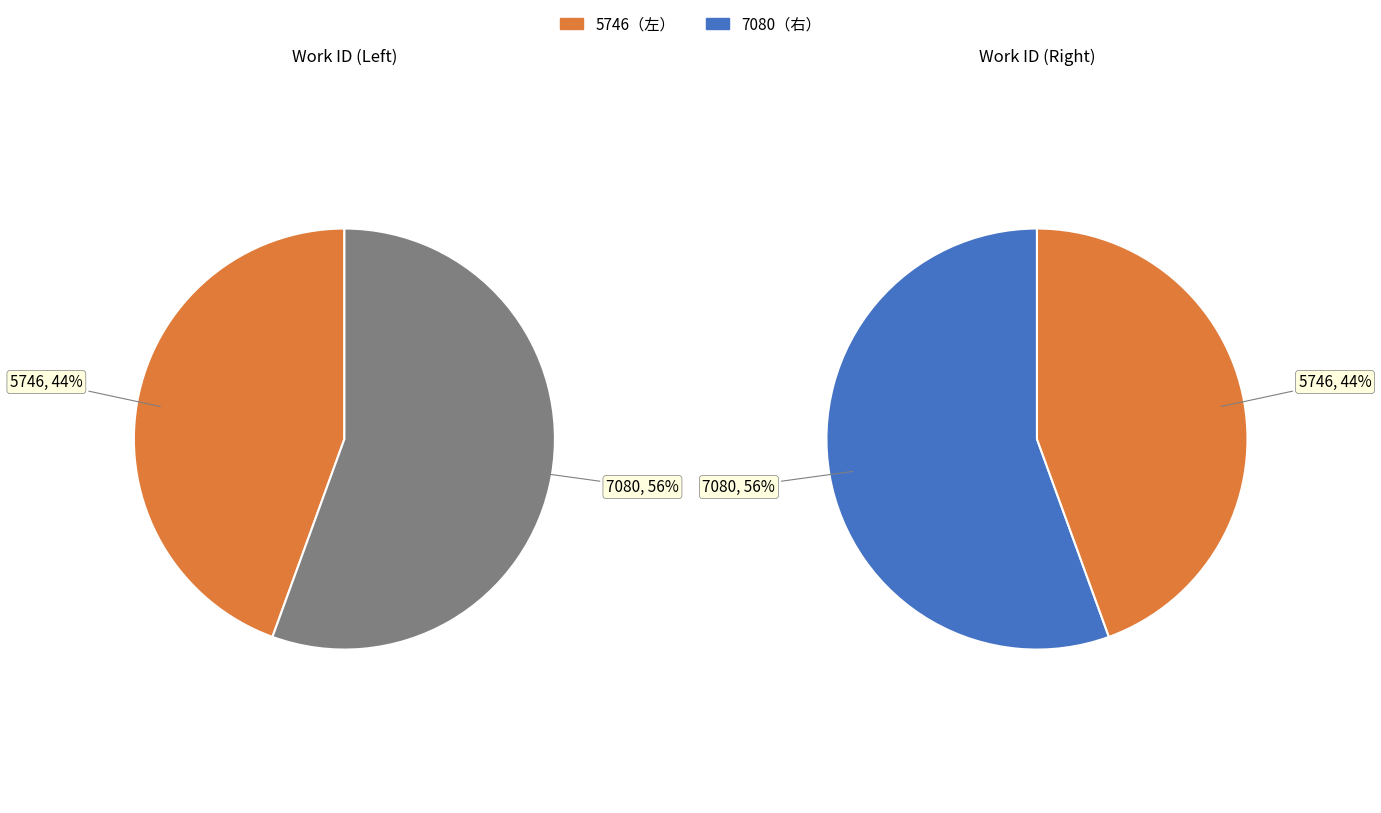

True or false: 7080 accounts for 56% of the total.

True